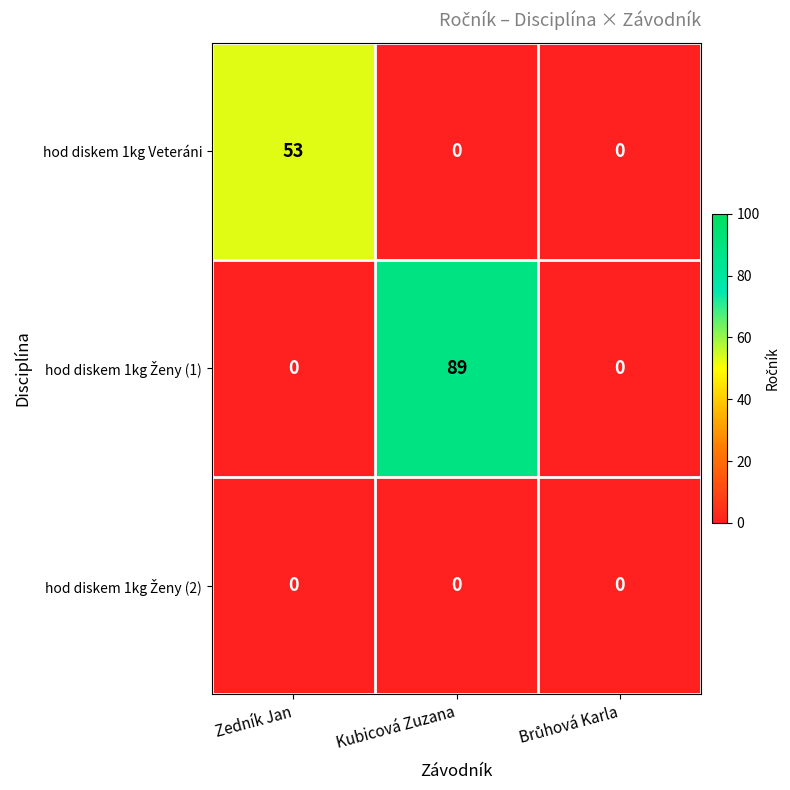

What is the difference between the maximum and minimum values in the hod diskem 1kg Veteráni series?

53